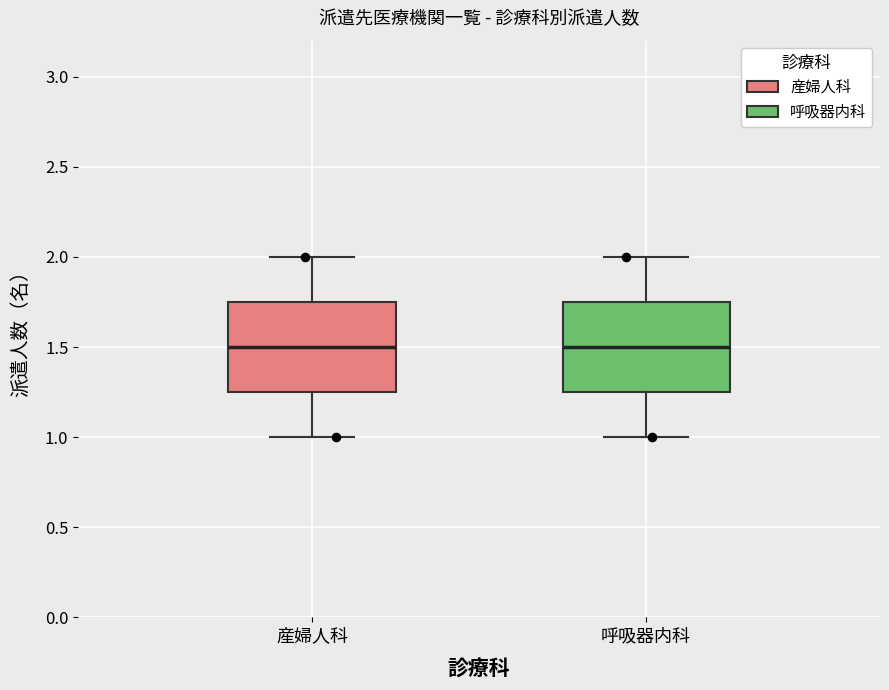

Where does the lower whisker of the box for 産婦人科 end on the y-axis? The values are not printed on the chart, so give them approximately, as read against the axis.

1.00